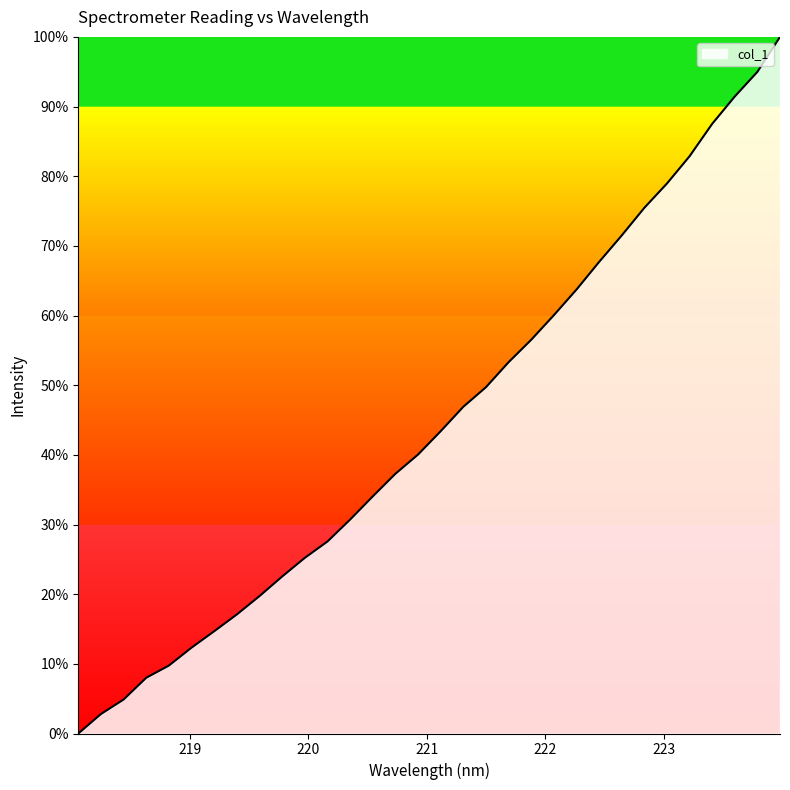

Reading right to left, list all the values displayed in this chart.

100.0	95.0	91.4	87.5	82.9	79.0	75.5	71.5	67.7	63.7	60.0	56.5	53.3	49.7	46.9	43.4	40.0	37.3	34.0	30.7	27.6	25.2	22.5	19.7	17.1	14.7	12.3	9.8	8.0	4.9	2.8	0.0